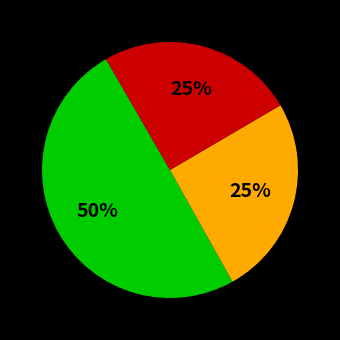

To the nearest percent, what is the difference between the largest and smallest slice percentages?

25%